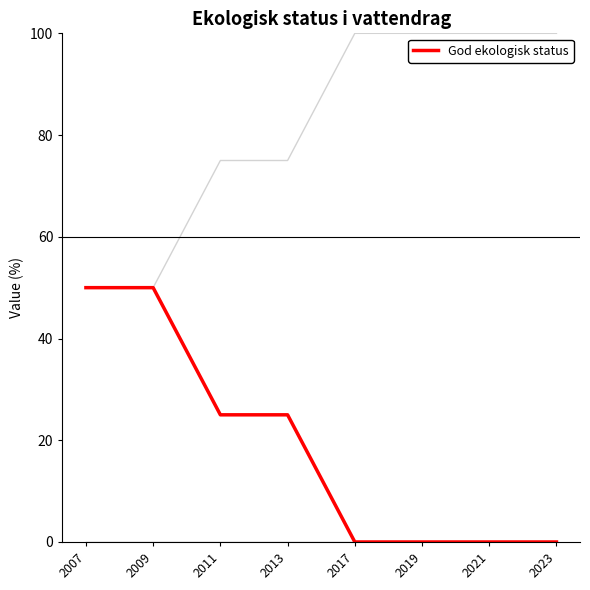

Reading right to left, what are all the values shown in this chart?

Måttlig ekologisk status: 100	100	100	100	75	75	50	50
Otillfredsställande ekologisk status: 0	0	0	0	0	0	0	0
Dålig ekologisk status: 0	0	0	0	0	0	0	0
God ekologisk status: 0	0	0	0	25	25	50	50